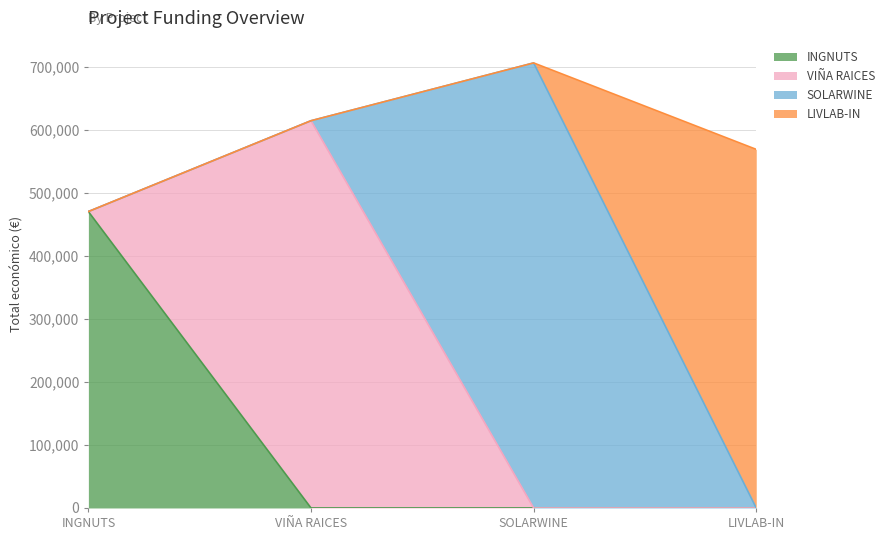

At which category does the chart reach its peak across all series?

SOLARWINE